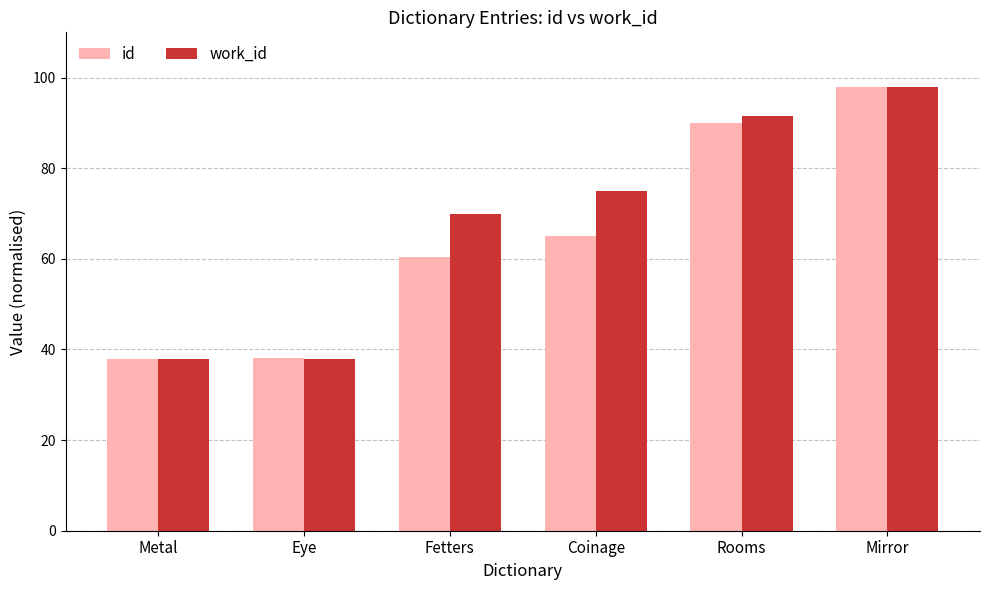

What is the highest value of the id series?

98.0